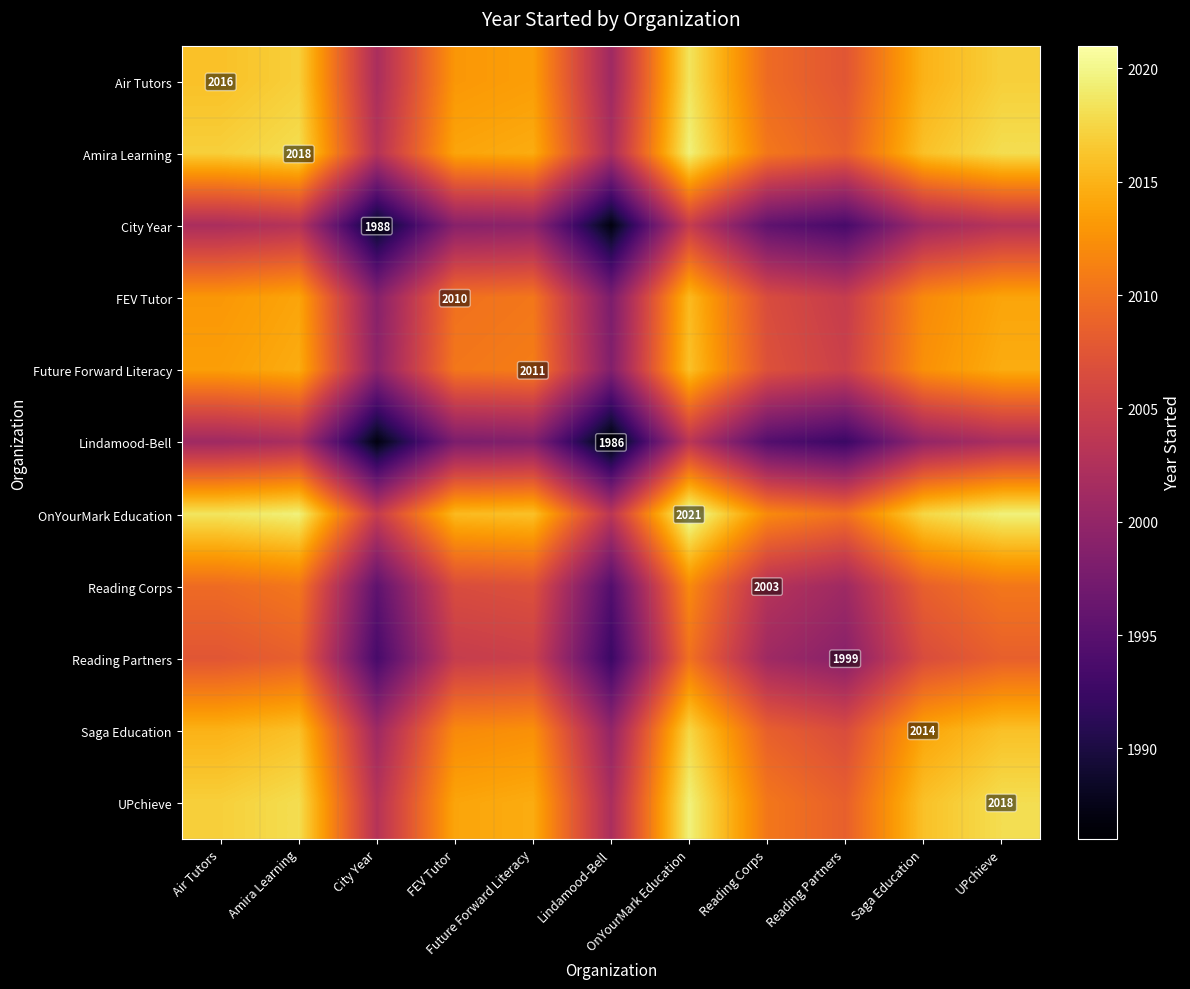

Which series has the largest total across all categories?

OnYourMark Education